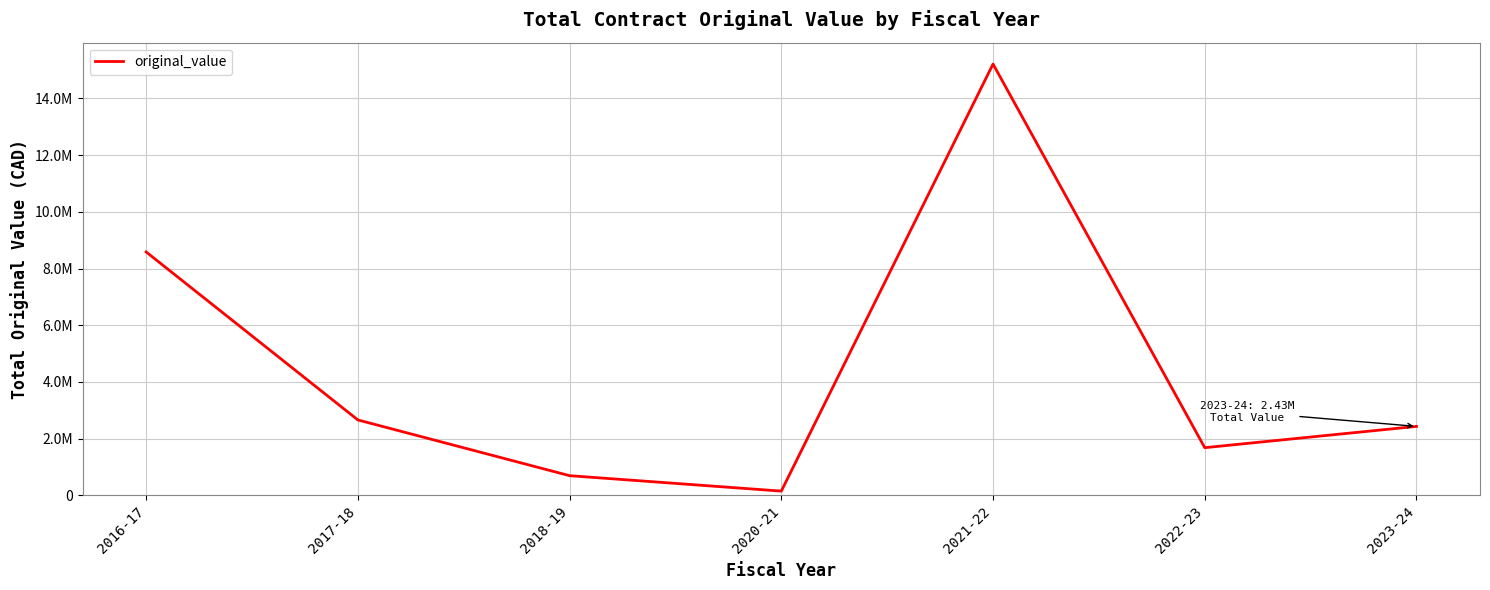

What is the change in value from 2016-17 to 2018-19?

-7890322.2